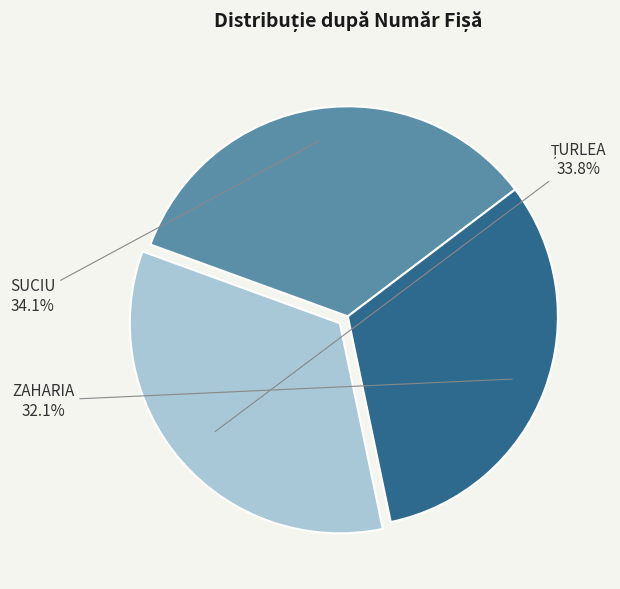

To the nearest percent, what portion does SUCIU represent?

34%